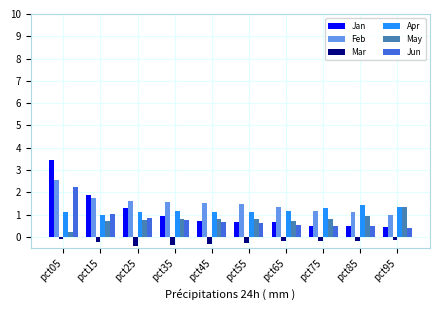

True or false: Apr has a value of 1.1 at pct55.

True